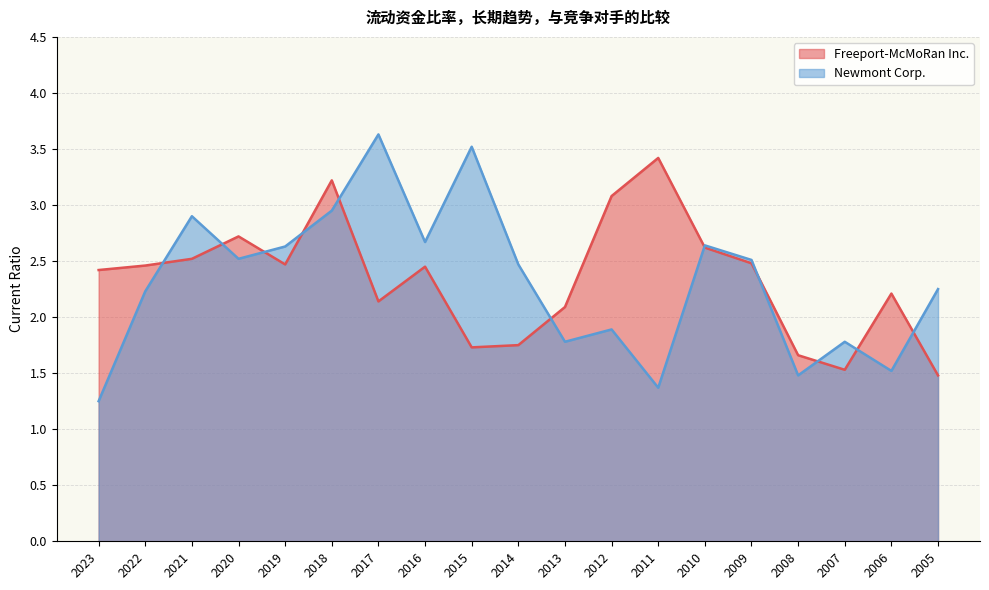

What is the sum of the Freeport-McMoRan Inc. values at 2016 and 2010?

5.1